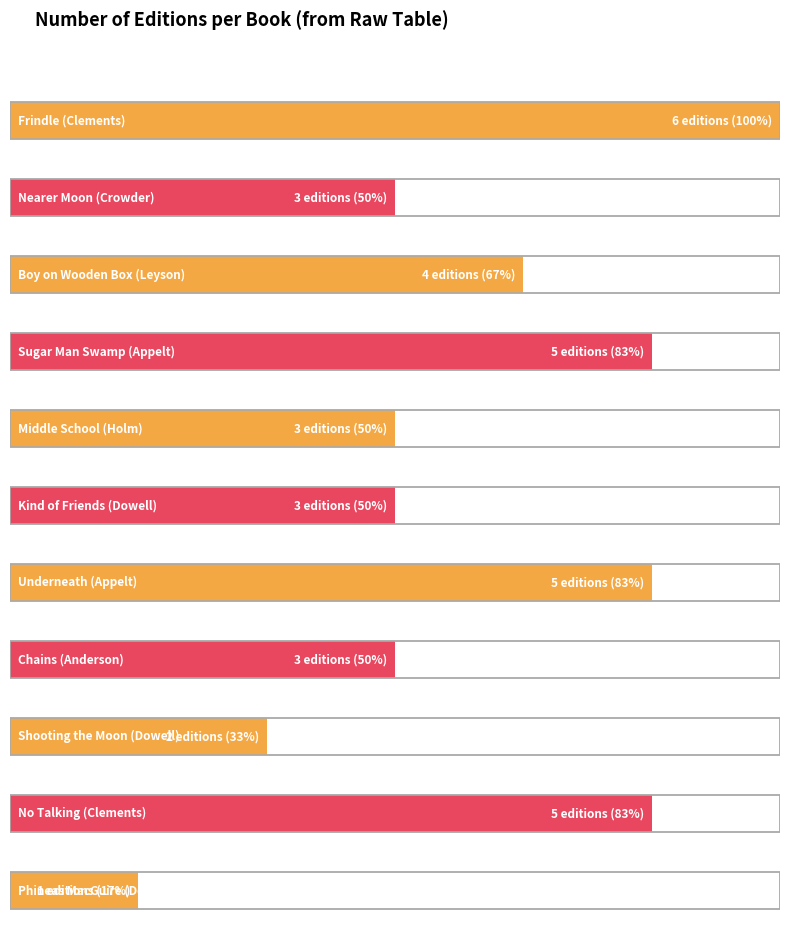

What is the smallest value displayed?

1